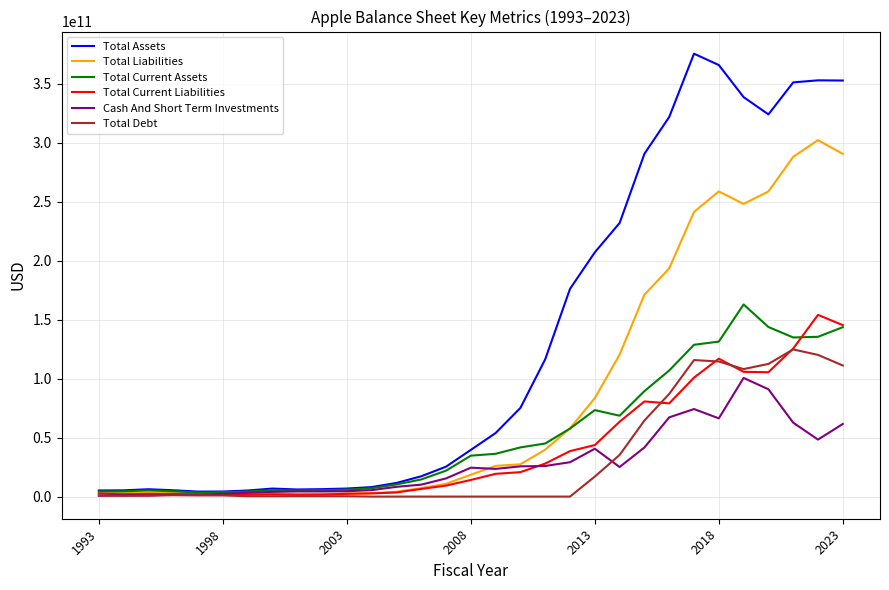

Which series has the widest spread of values?

Total Assets